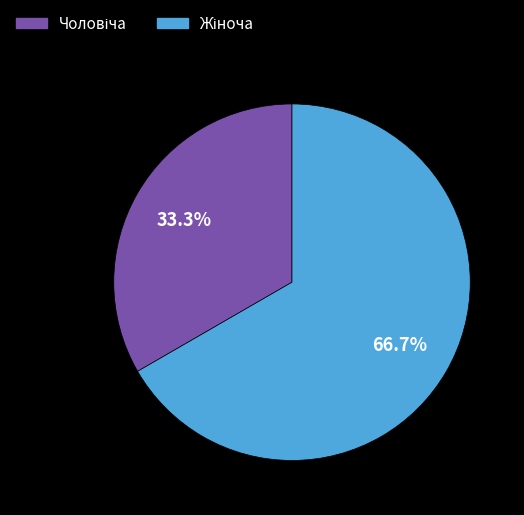

Is there any slice that represents more than half of the pie?

Yes